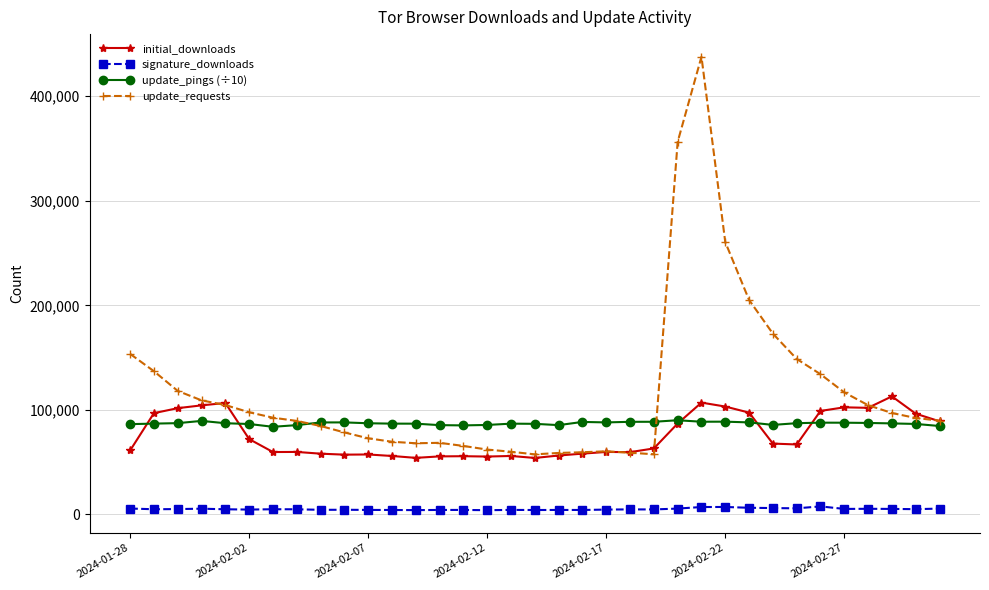

At how many categories does at least one series exceed 20821?

35